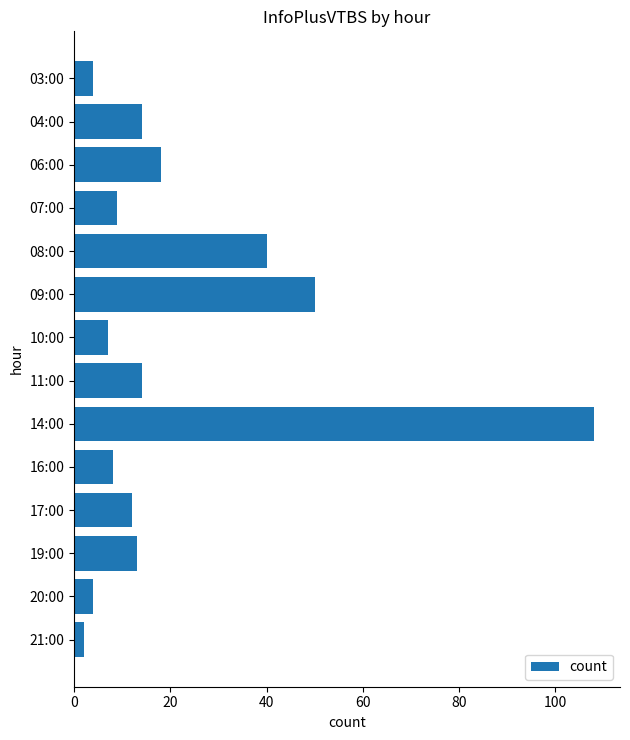

Reading top to bottom, extract all data points from this chart.

03:00=4	04:00=14	06:00=18	07:00=9	08:00=40	09:00=50	10:00=7	11:00=14	14:00=108	16:00=8	17:00=12	19:00=13	20:00=4	21:00=2